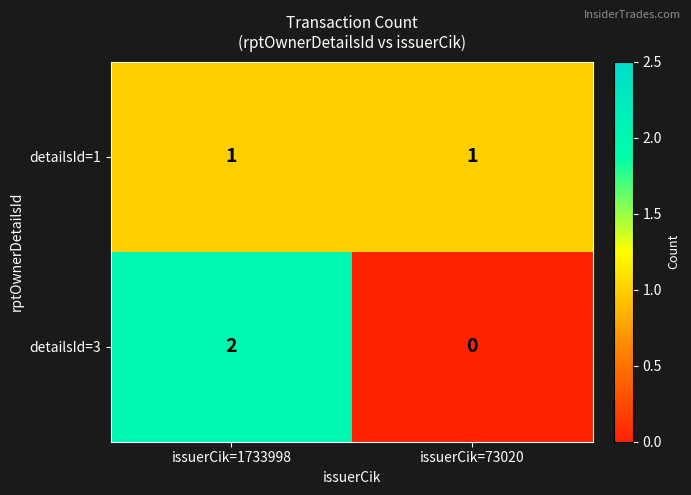

Which category has the highest value in the detailsId=3 series?

issuerCik=1733998